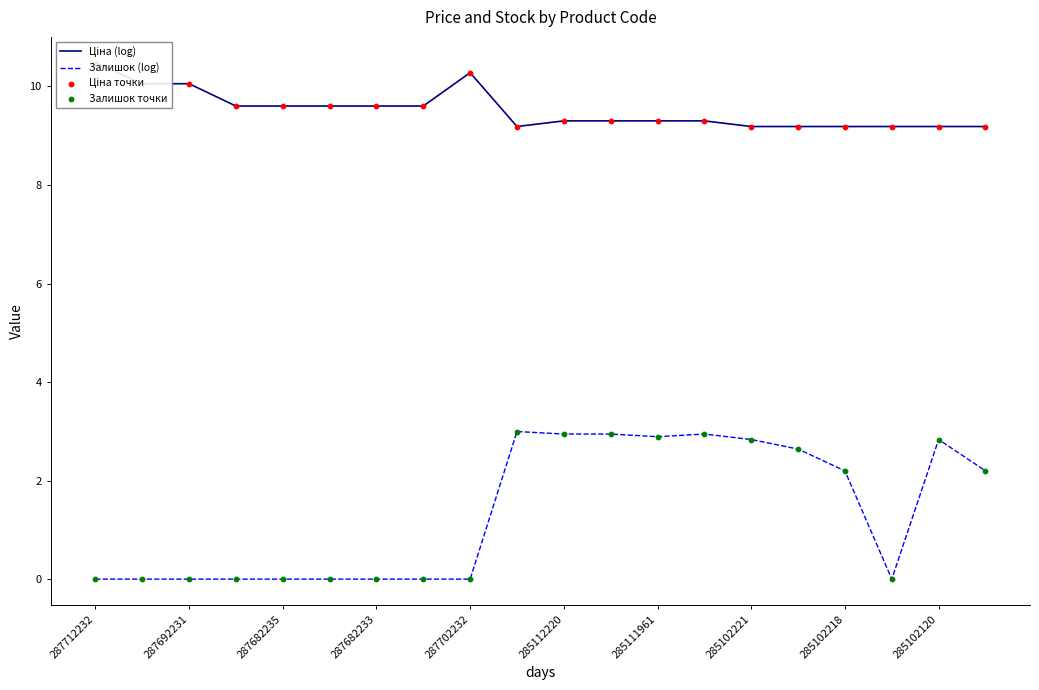

The value of Залишок (log) at 287692231 is -1.1. True or false?

False